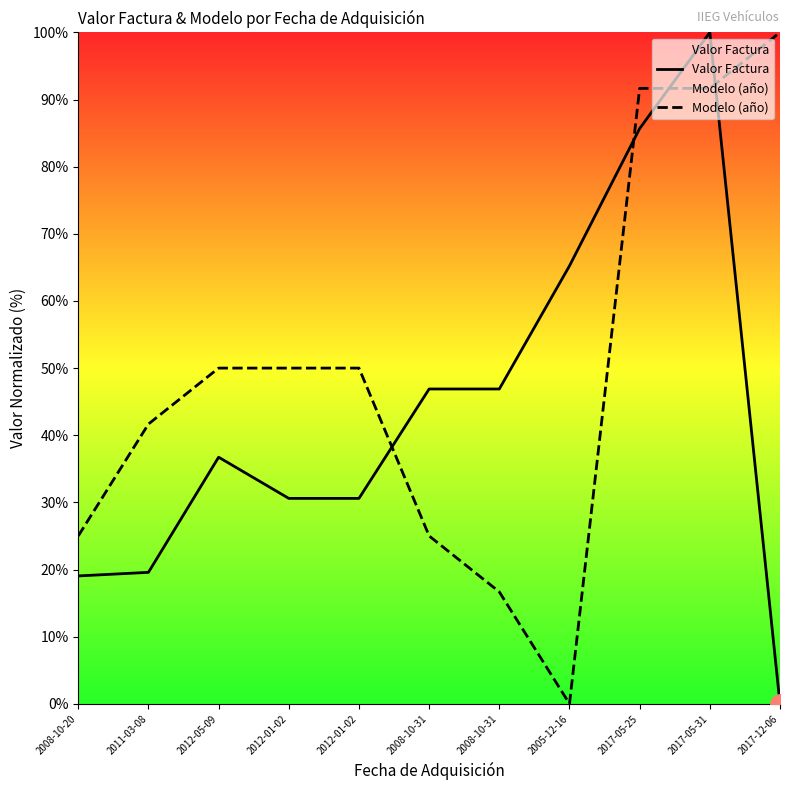

Which has a higher value, 2017-05-31 or 2008-10-31?

2017-05-31